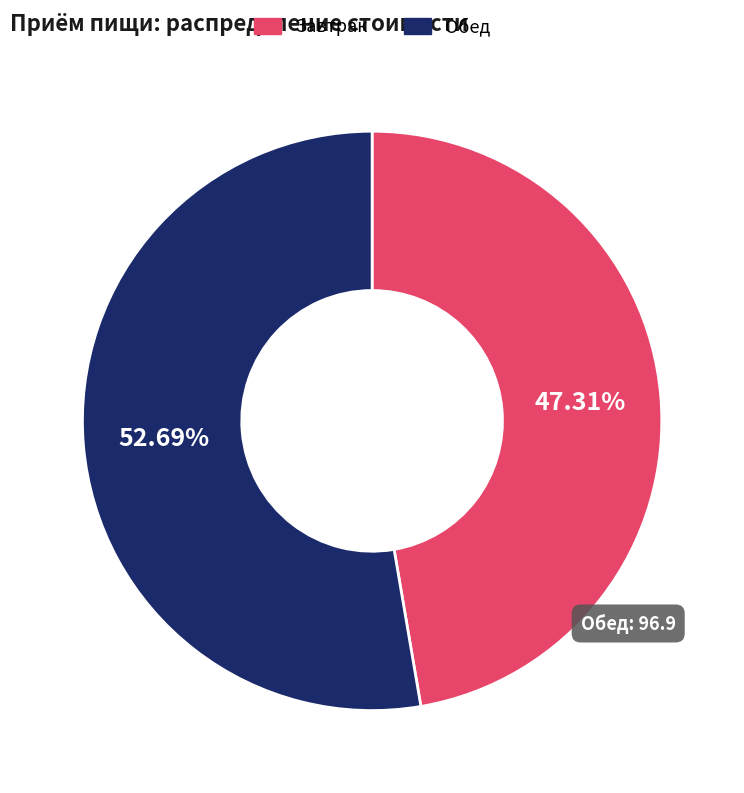

What is the largest slice in the pie chart?

Обед